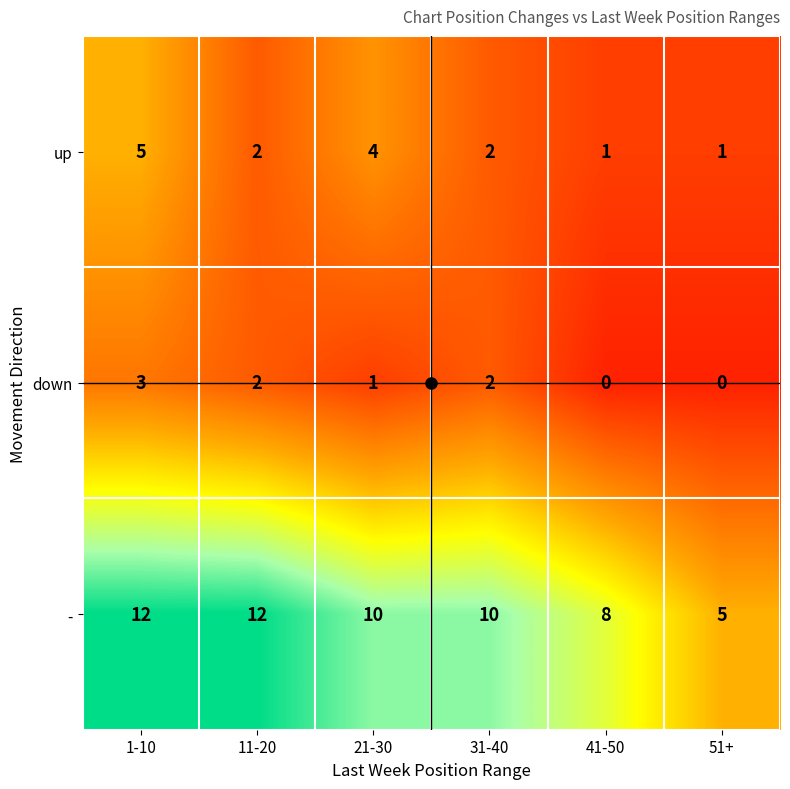

How many categories are shown in the chart?

6